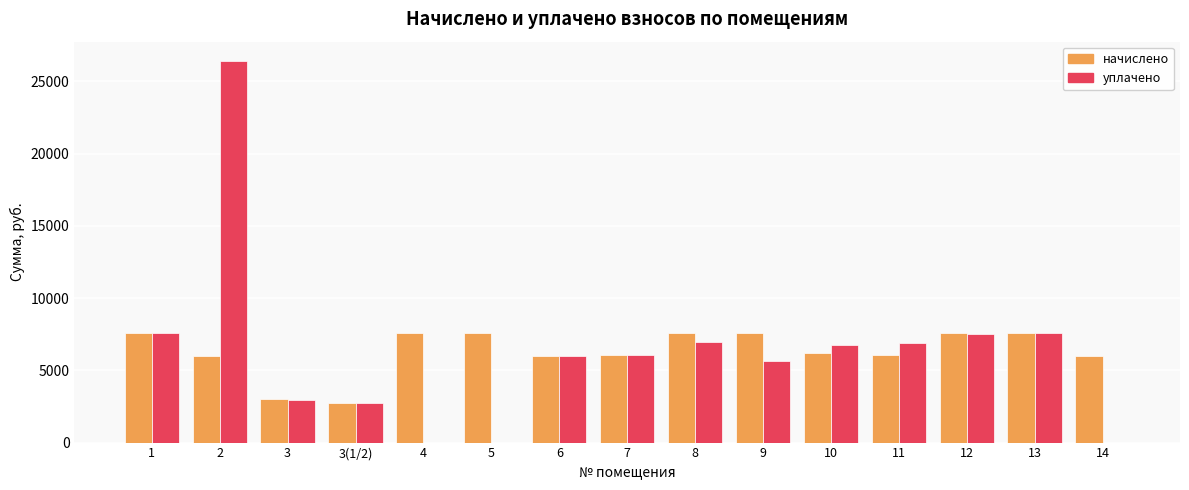

What is the total value across all series at 5?

7605.8